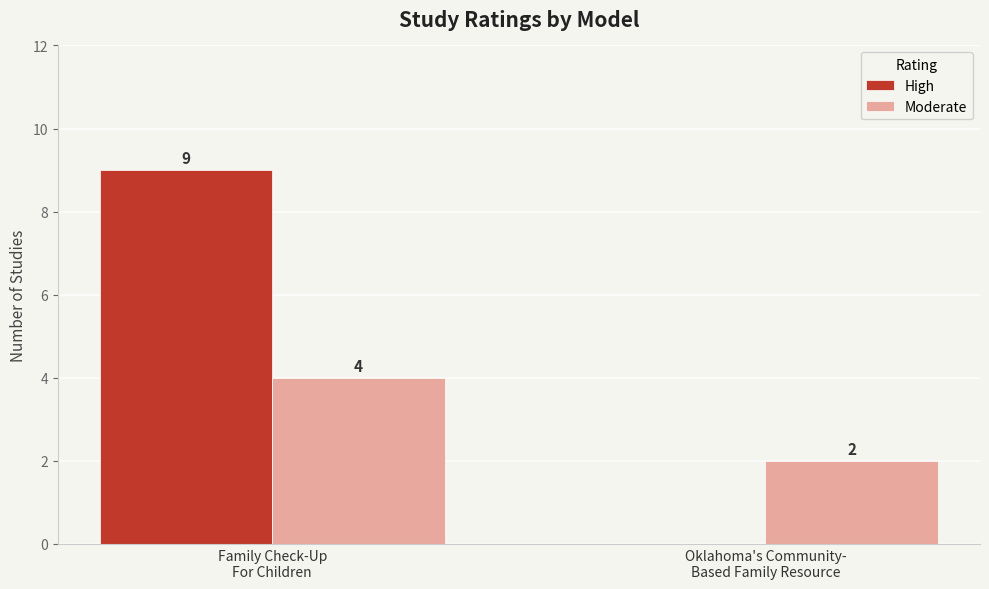

True or false: Moderate has a value of 4 at Family Check-Up
For Children.

True